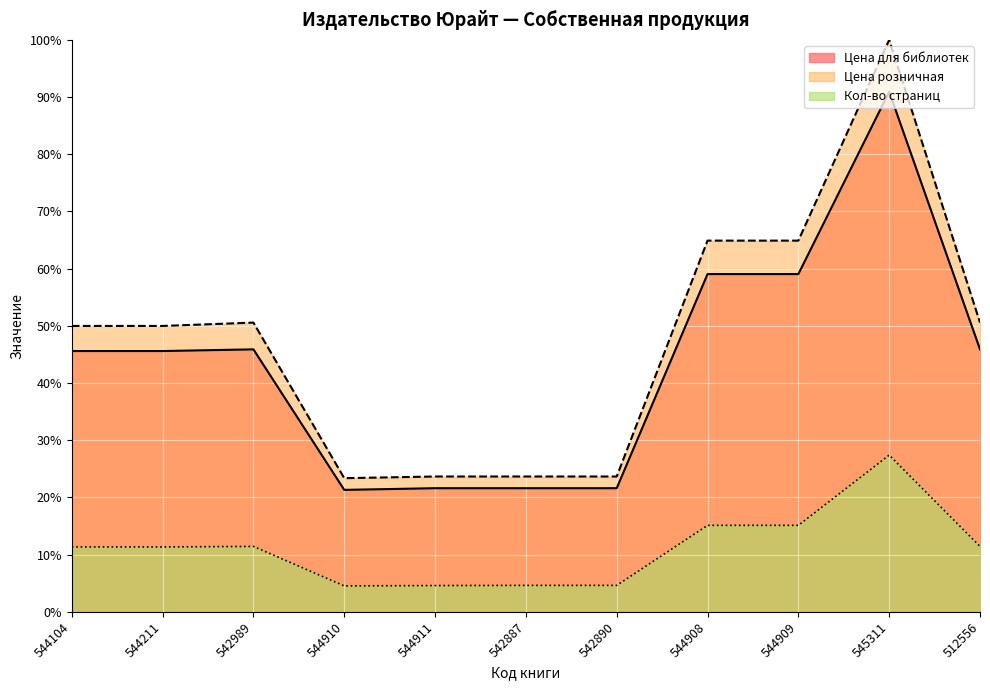

How many categories are shown in the chart?

11